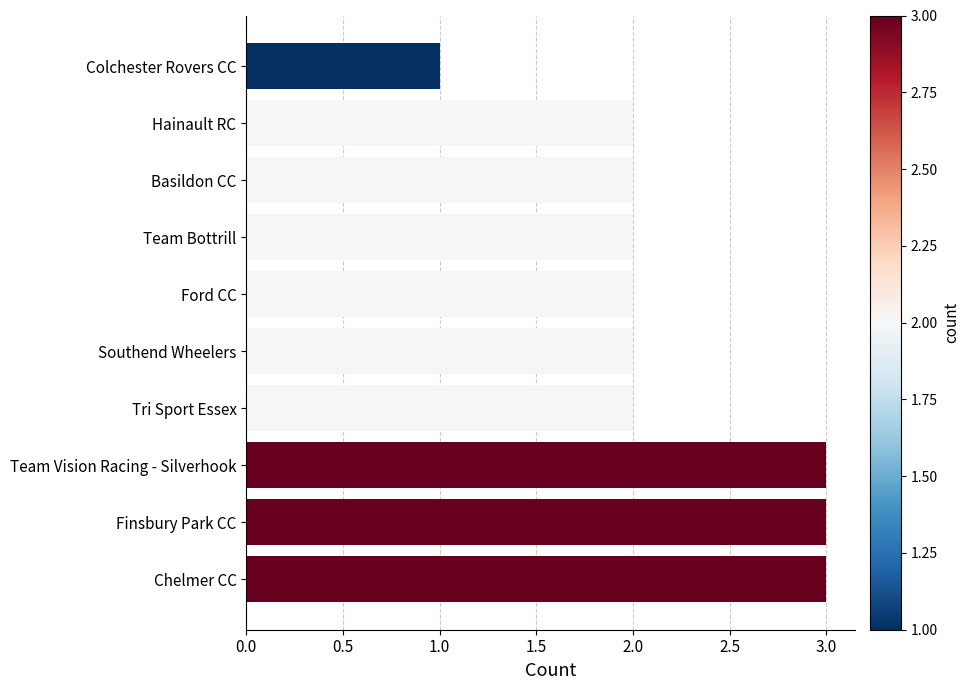

Which category has the lowest value across all series?

Colchester Rovers CC